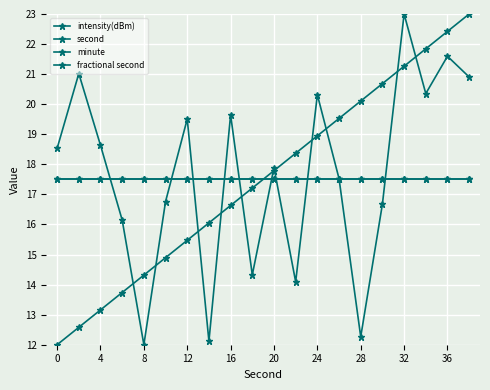

Rank the series by their maximum value, from lowest to highest.

minute, fractional second, intensity(dBm), second